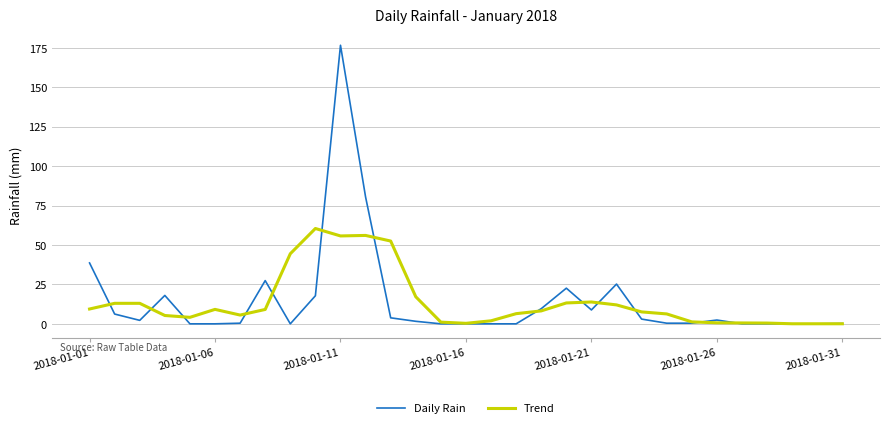

List the series in order of their peak value, highest first.

Daily Rain, Trend